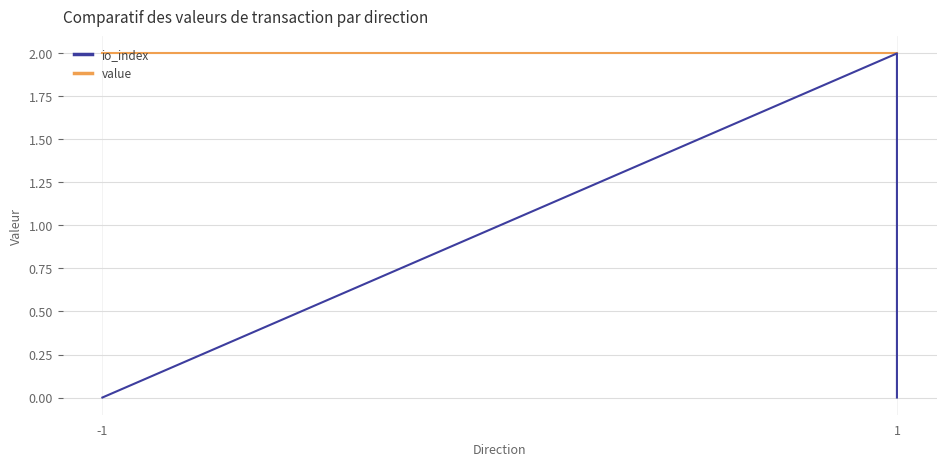

Which series changed the most between -1 and 2?

io_index